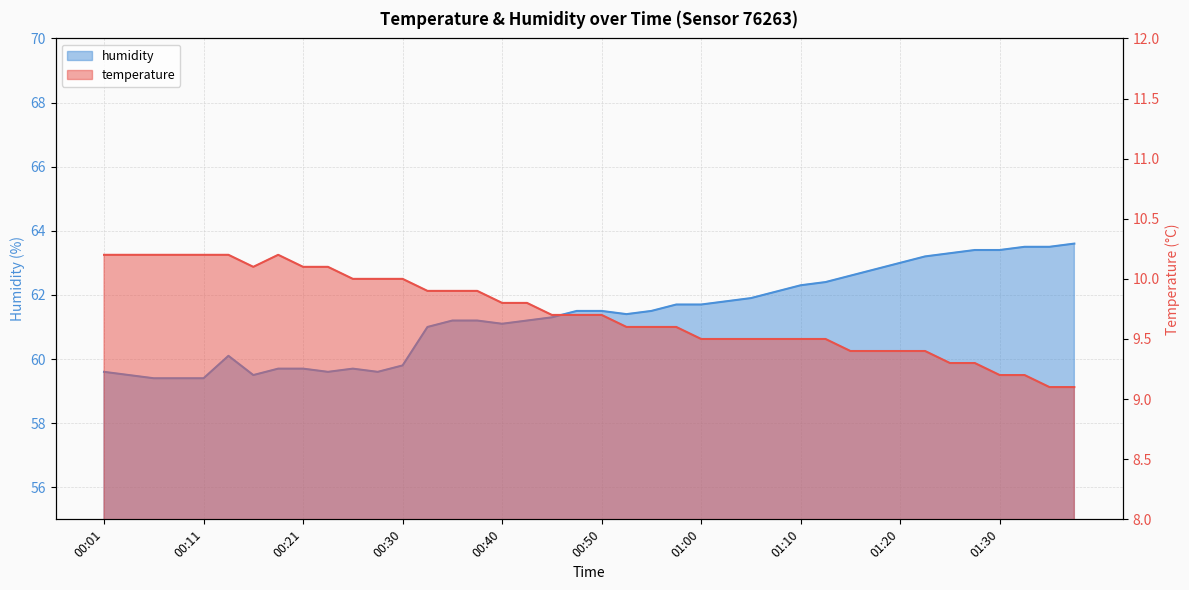

Where is the first local minimum for humidity?

00:16